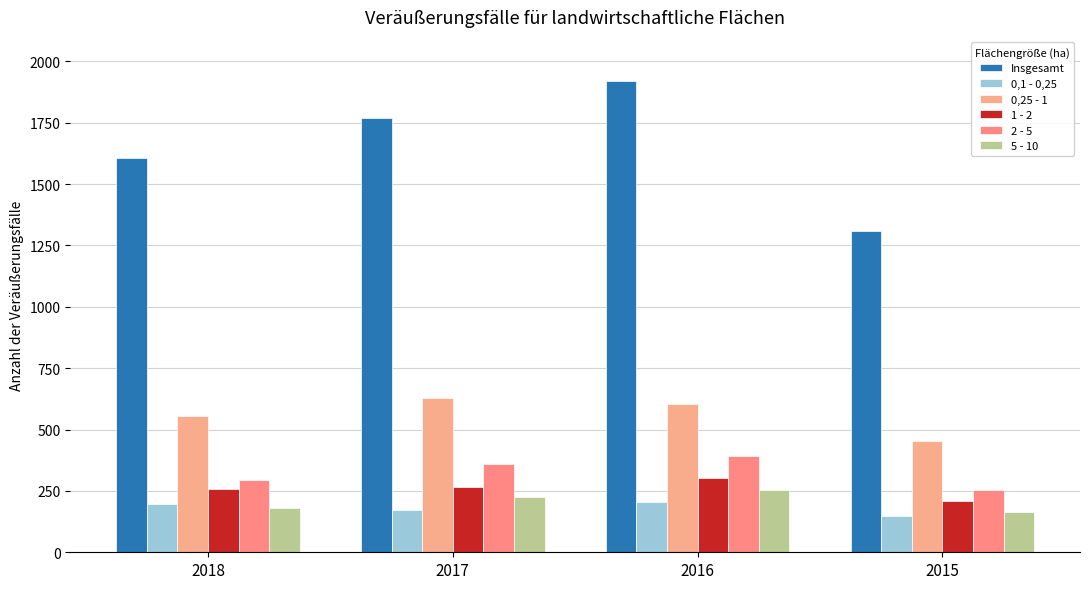

Is the value of Insgesamt at 2015 greater than the value of 0,1 - 0,25 at 2017?

Yes